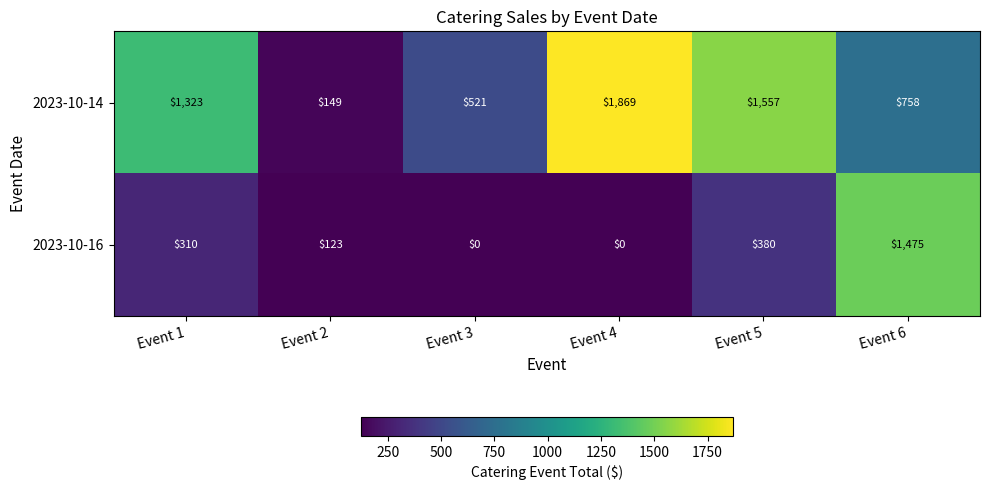

The 2023-10-14 series shows 149 at Event 2. True or false?

True